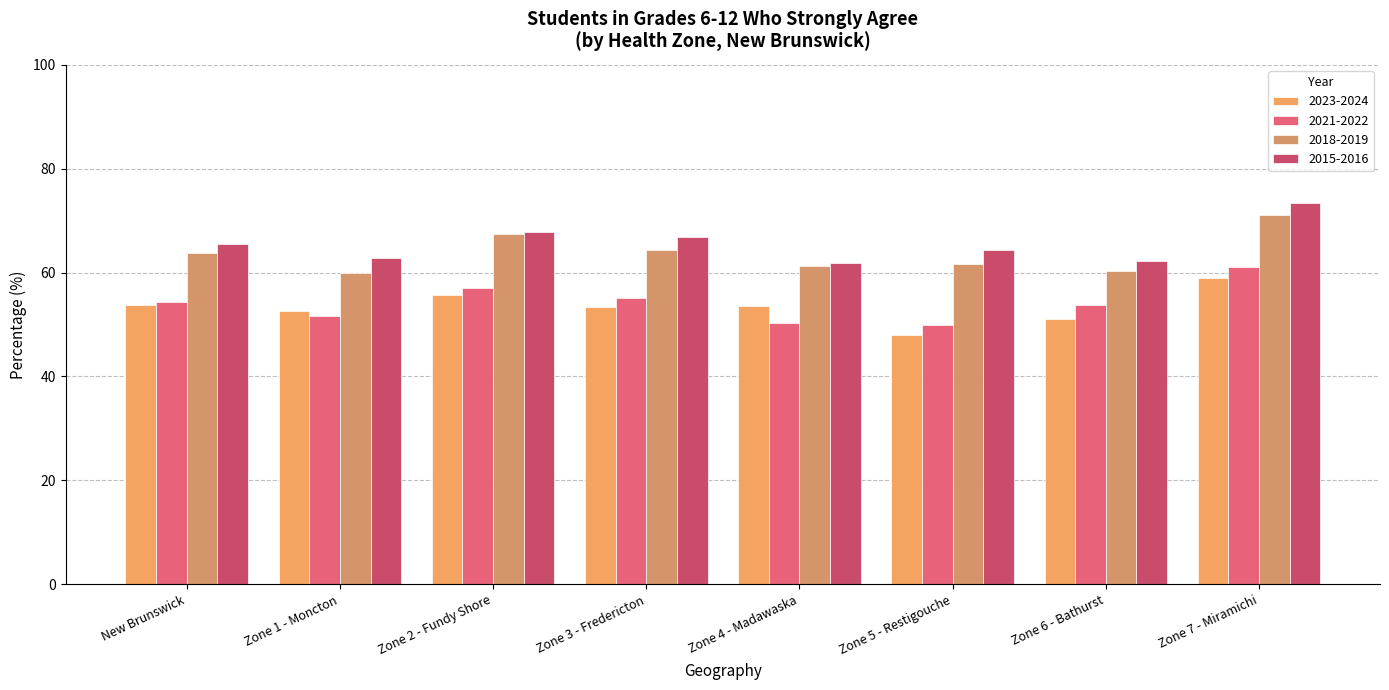

Is the value of 2023-2024 at Zone 3 - Fredericton greater than the value of 2015-2016 at Zone 7 - Miramichi?

No